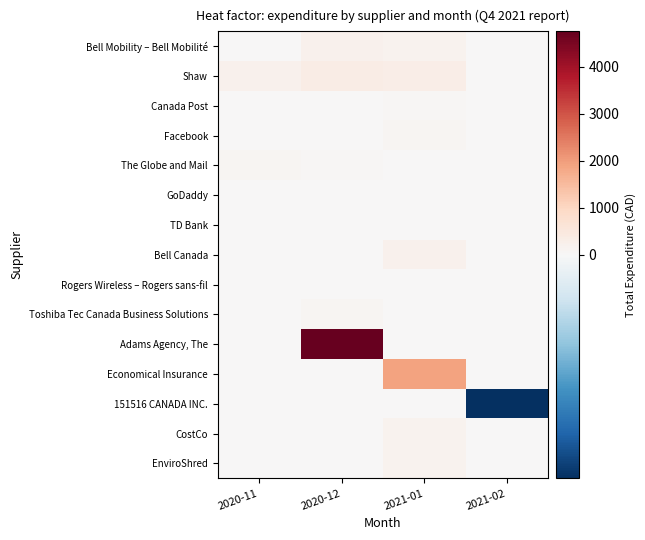

Rank the series at 2020-12 from lowest to highest value.

Canada Post, Facebook, Bell Canada, Economical Insurance, 151516 CANADA INC., CostCo, EnviroShred, TD Bank, GoDaddy, Rogers Wireless – Rogers sans-fil, The Globe and Mail, Toshiba Tec Canada Business Solutions, Bell Mobility – Bell Mobilité, Shaw, Adams Agency, The